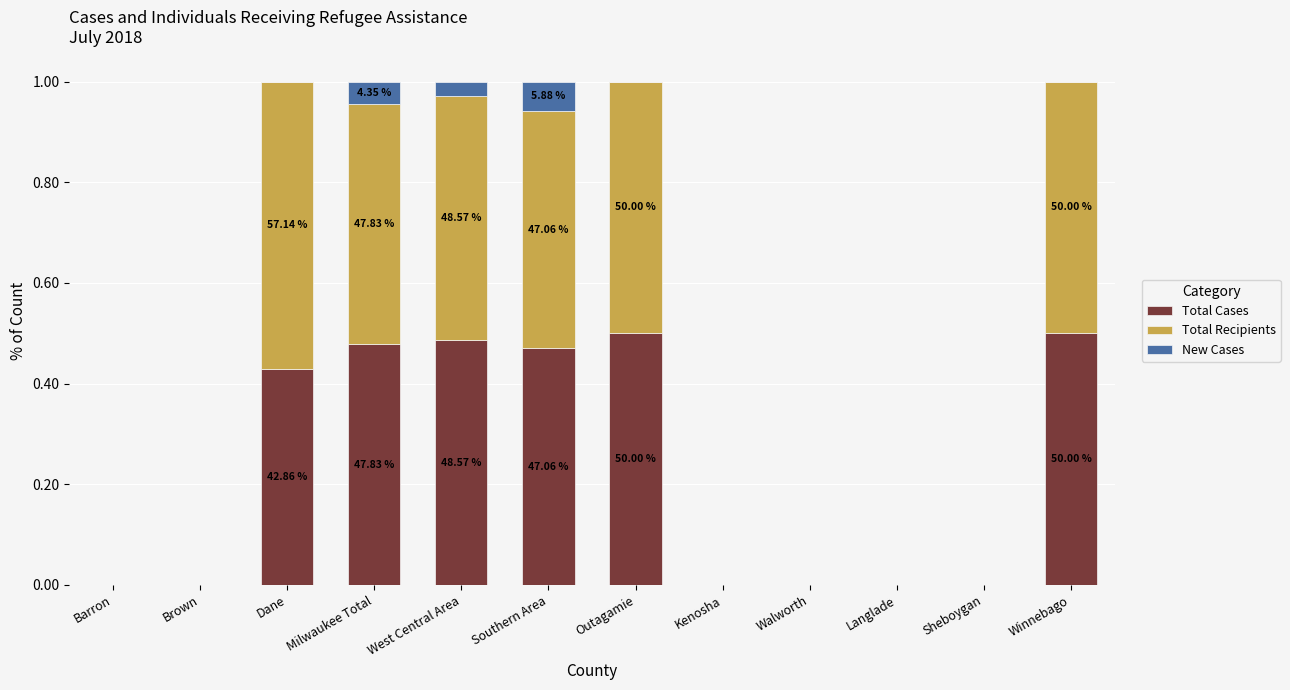

What is the sum of all Total Cases values?

2.9